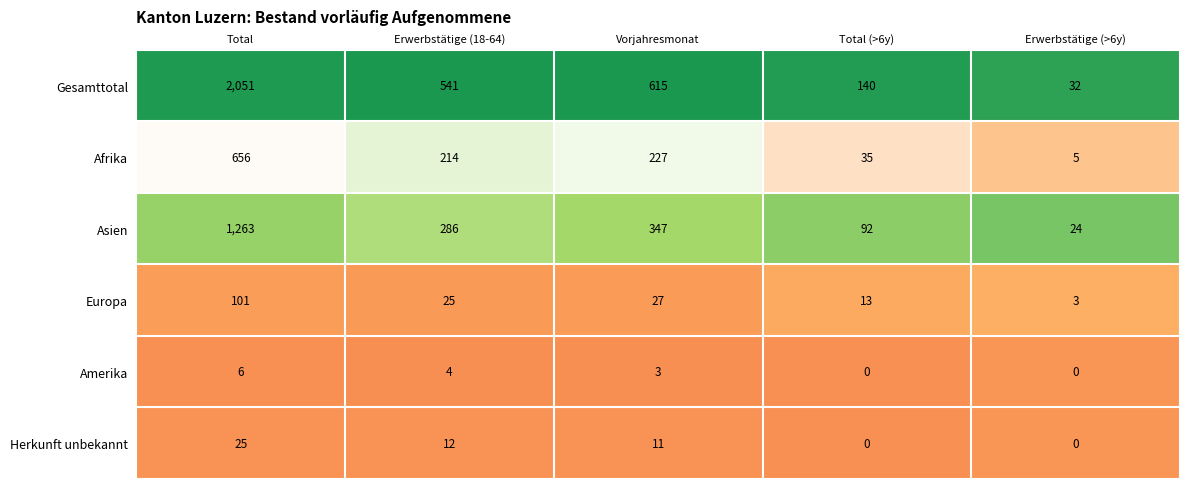

Is it true that Gesamttotal equals 353 at Erwerbstätige (18-64)?

False